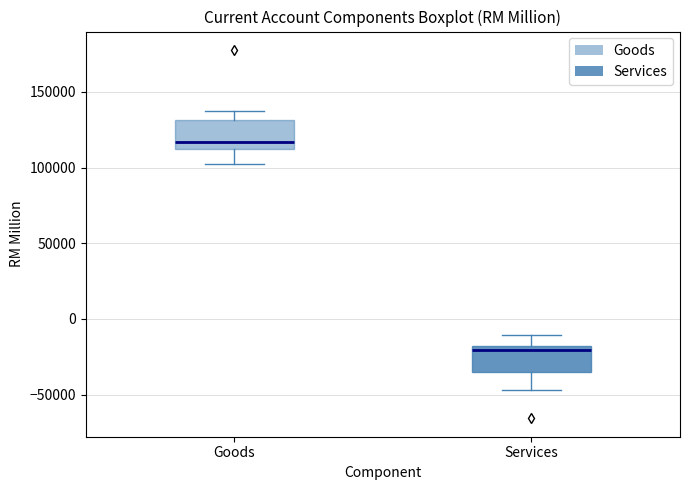

Reading left to right, transcribe this box plot: for each box, give where its median line is, the range the box spans, and where its two whiskers end, as read against the y-axis. The values are not printed on the chart, so give them approximately, as read against the axis.

Goods: median 115000, box 110000 to 130000, whiskers 100000 to 135000
Services: median -20000 (just below the box's upper edge), box -35000 to -20000, whiskers -45000 to -10000